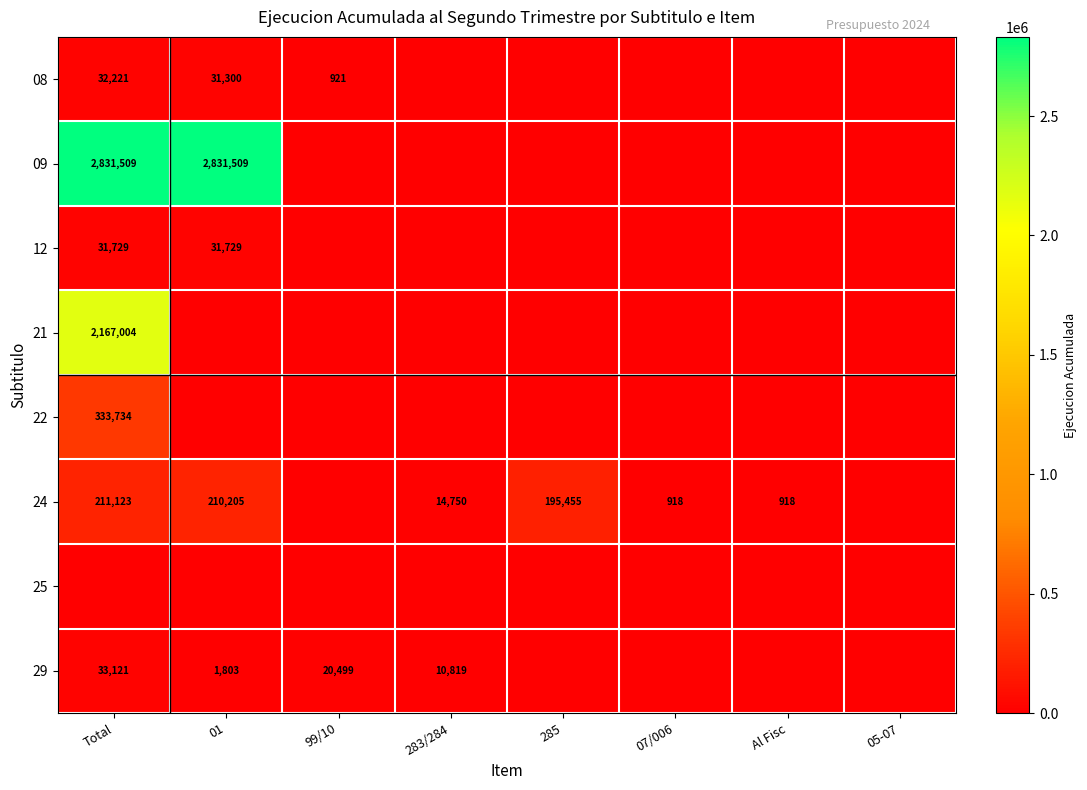

The value of 12 at Total is 31729. True or false?

True